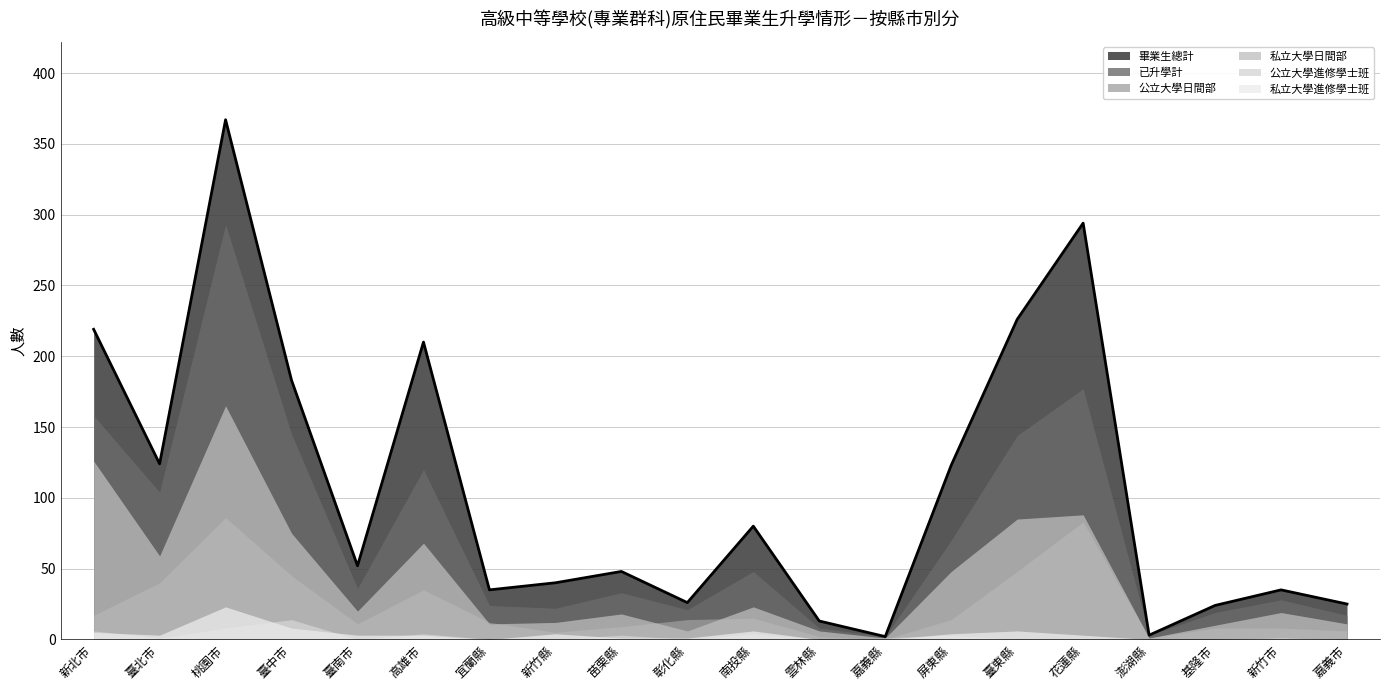

The 畢業生總計 series shows 124 at 臺北市. True or false?

True